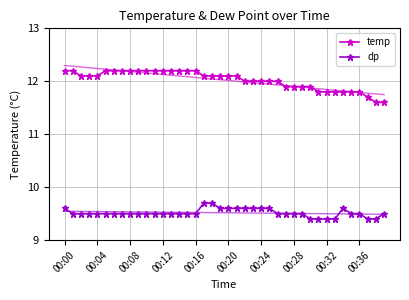

What is the average value of the temp series?

12.0